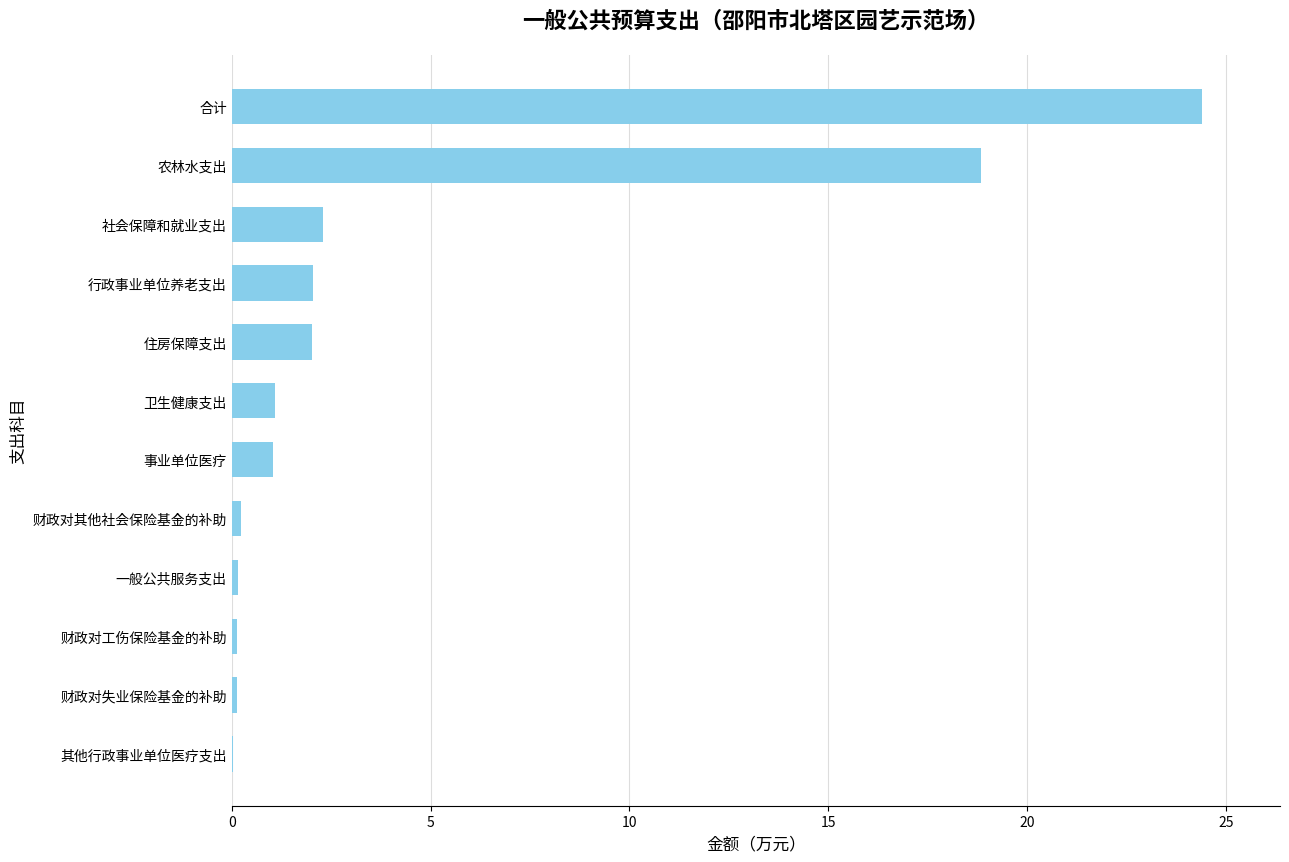

Which category has the highest value across all series?

合计